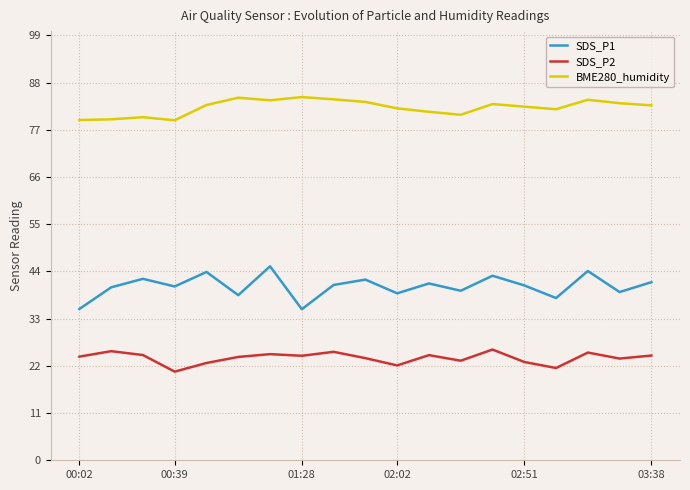

Rank the series by their maximum value, from lowest to highest.

SDS_P2, SDS_P1, BME280_humidity